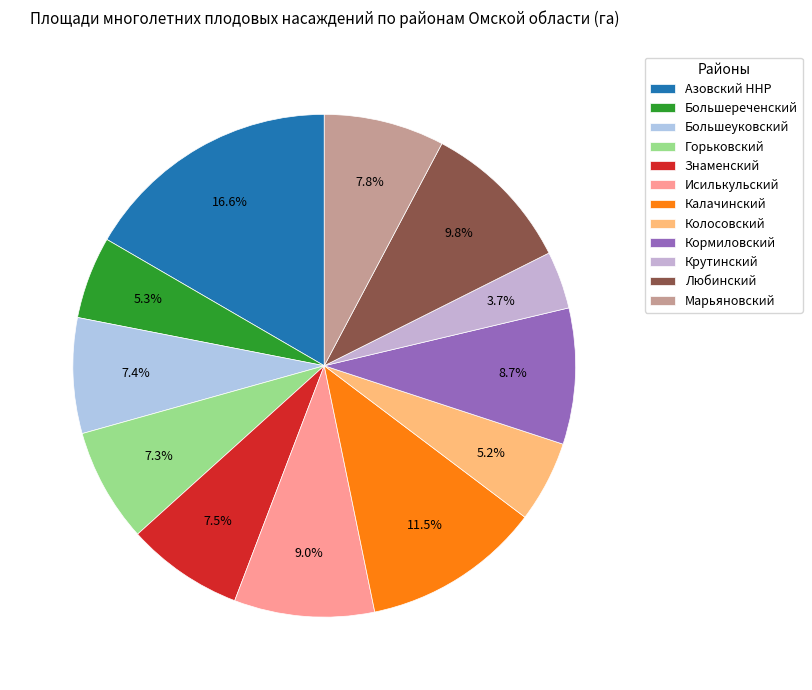

Which slice is the smallest?

Крутинский